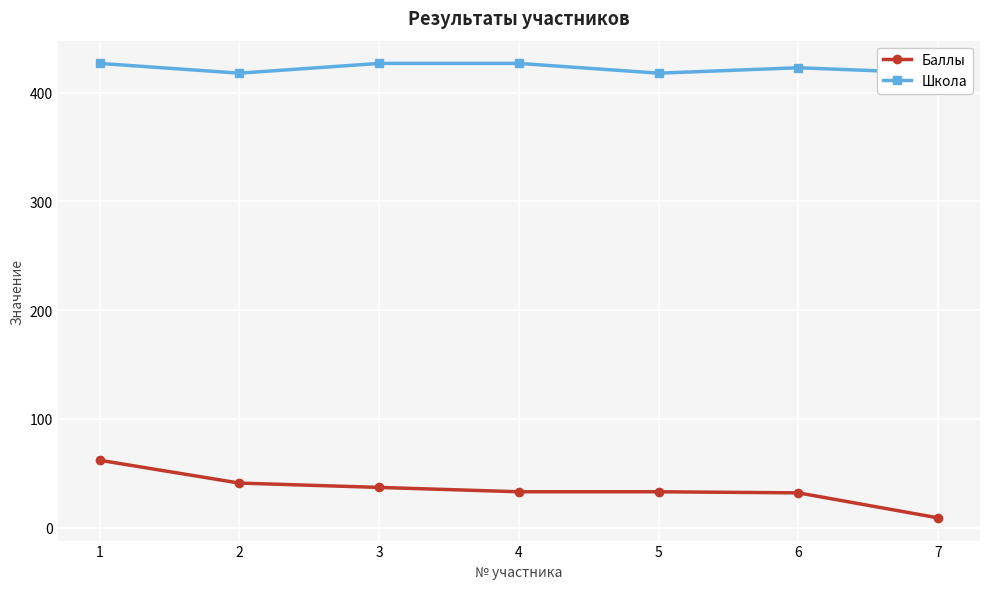

Is it true that Баллы equals 32 at 6?

True